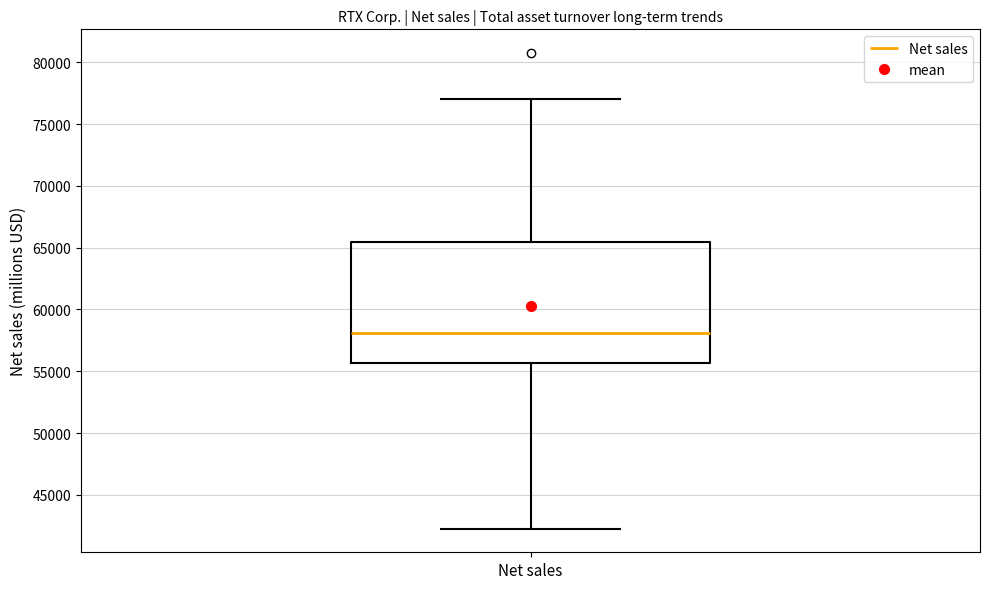

Where is the lower edge of the box for Net sales on the y-axis? The values are not printed on the chart, so give them approximately, as read against the axis.

55500